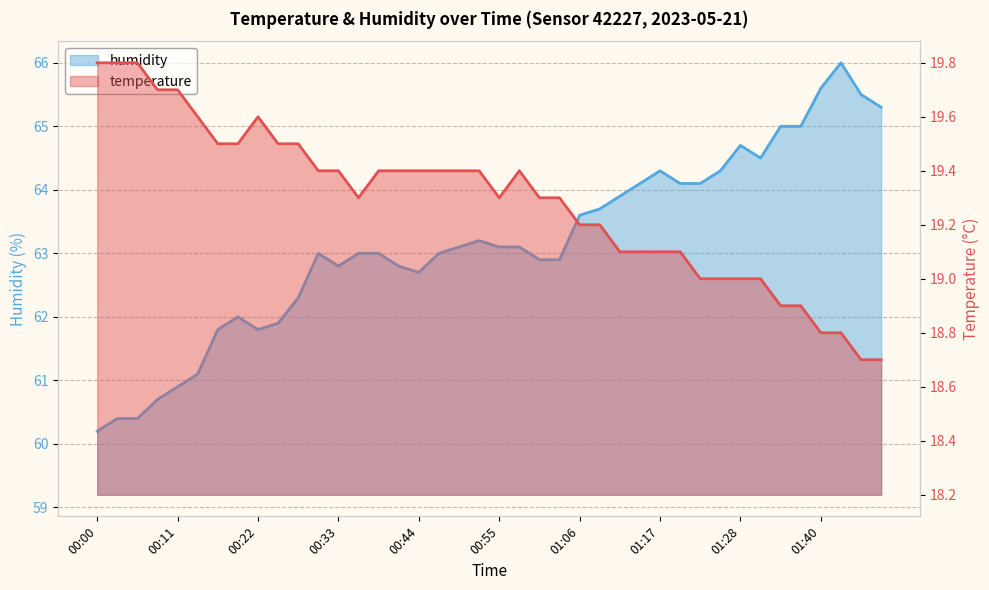

What is the spread (max minus min) of values at 00:44?

43.3